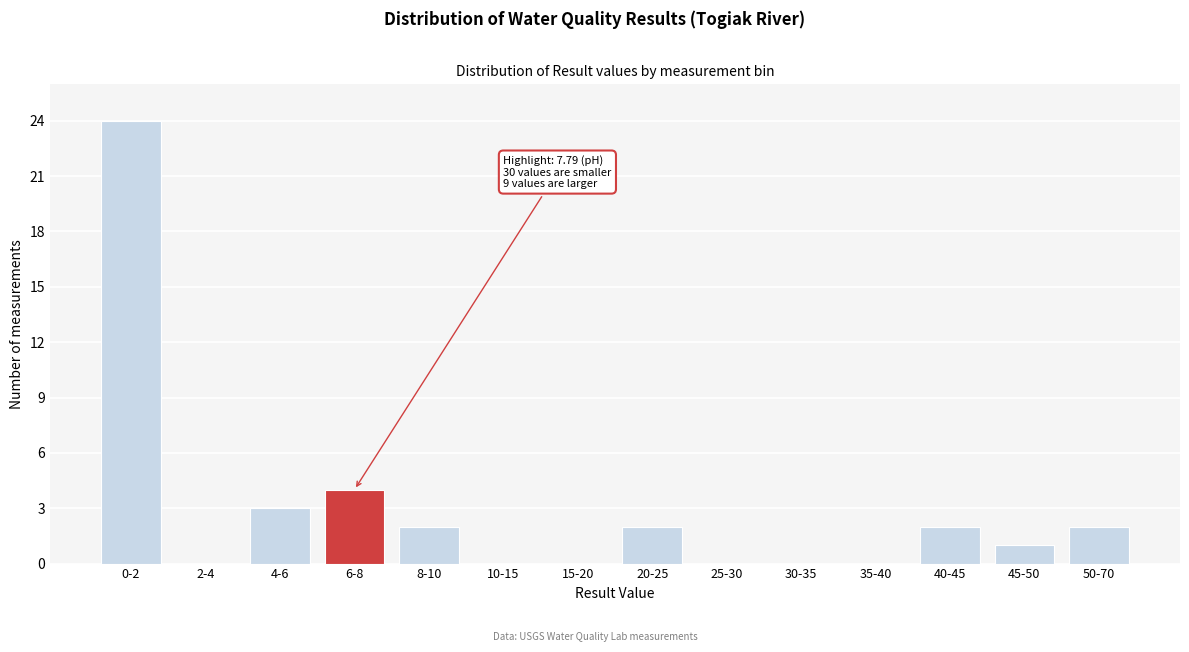

Reading right to left, what are all the values shown in this chart?

50-70=2	45-50=1	40-45=2	35-40=0	30-35=0	25-30=0	20-25=2	15-20=0	10-15=0	8-10=2	6-8=4	4-6=3	2-4=0	0-2=24